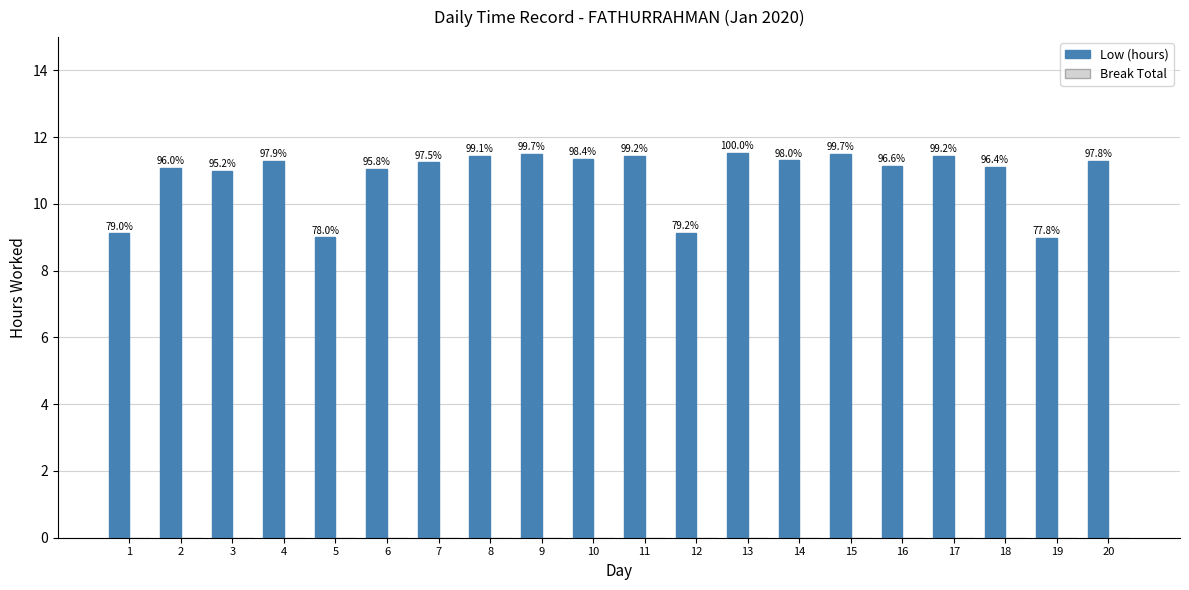

Are the bars horizontal?

No